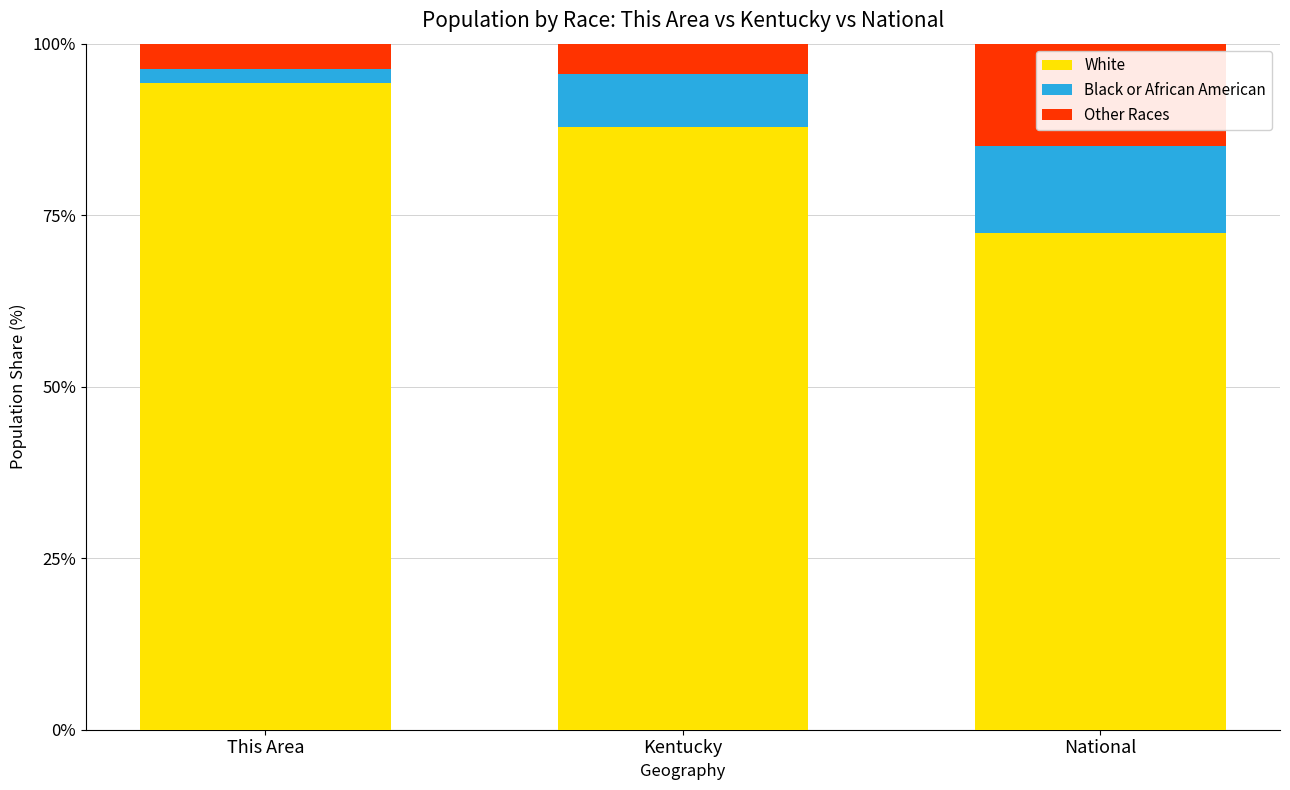

What is the sum of the White values at This Area and National?

166.6